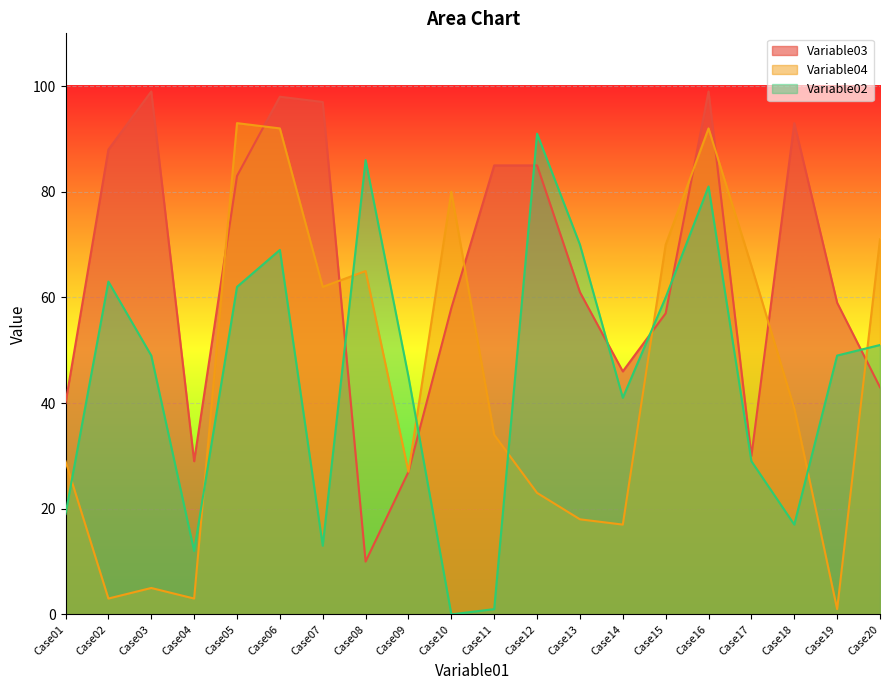

At which label does Variable04 first exceed 39?

Case05